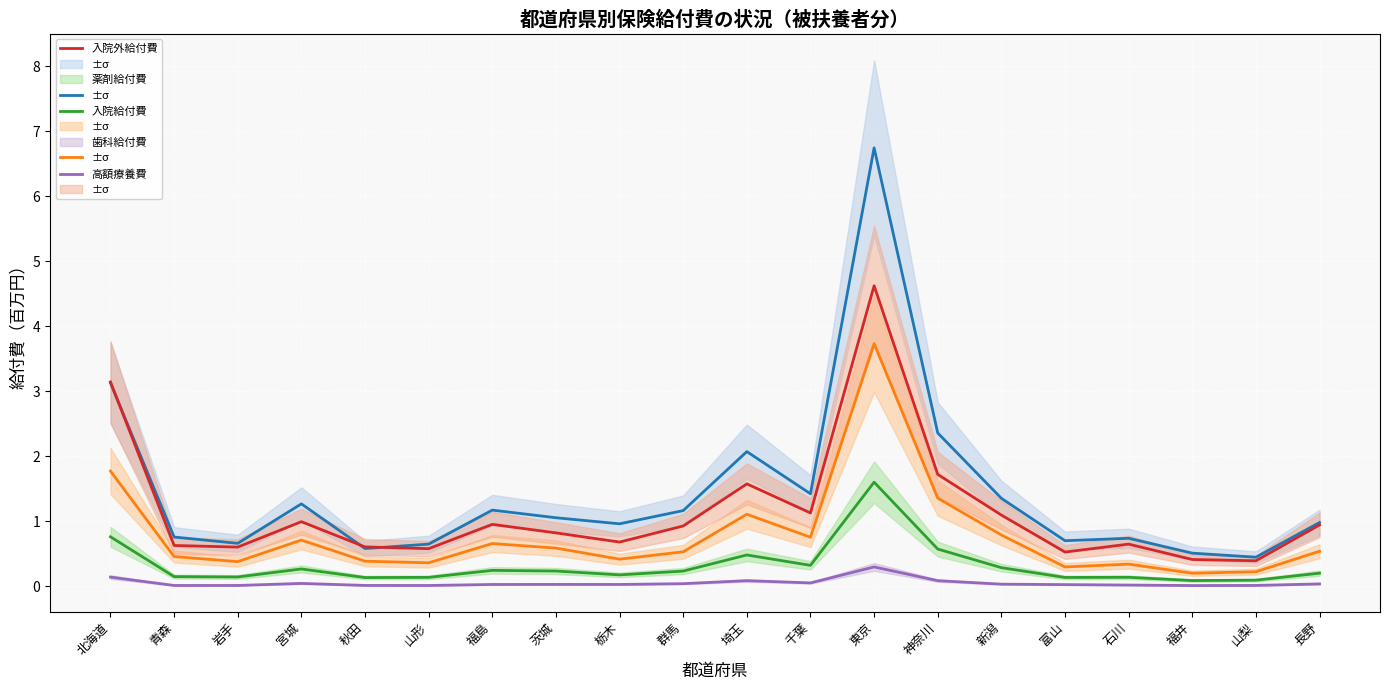

The value of 薬剤給付費 at 栃木 is 0.2. True or false?

False